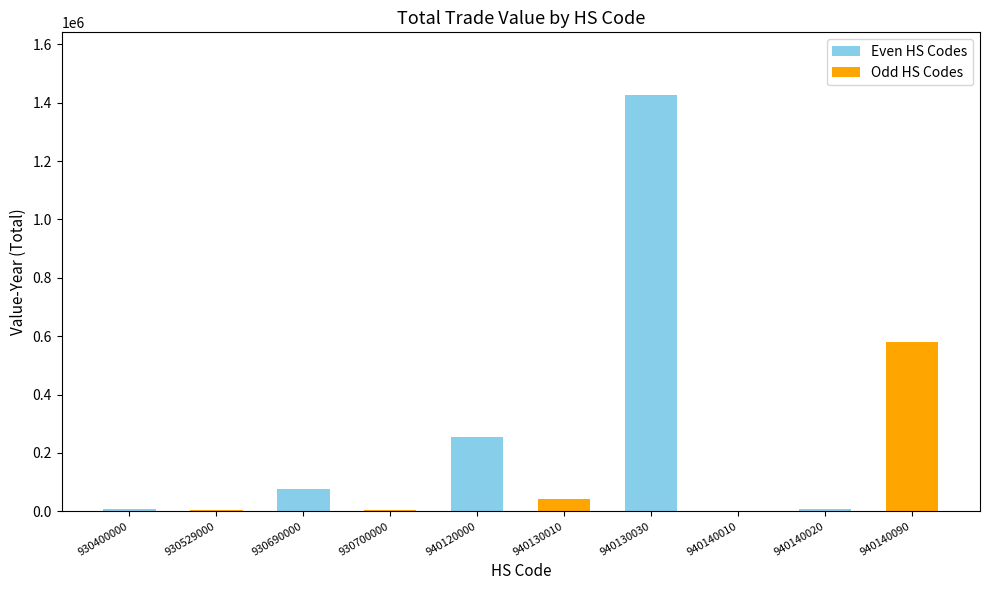

What is the sum of all values?

2406064